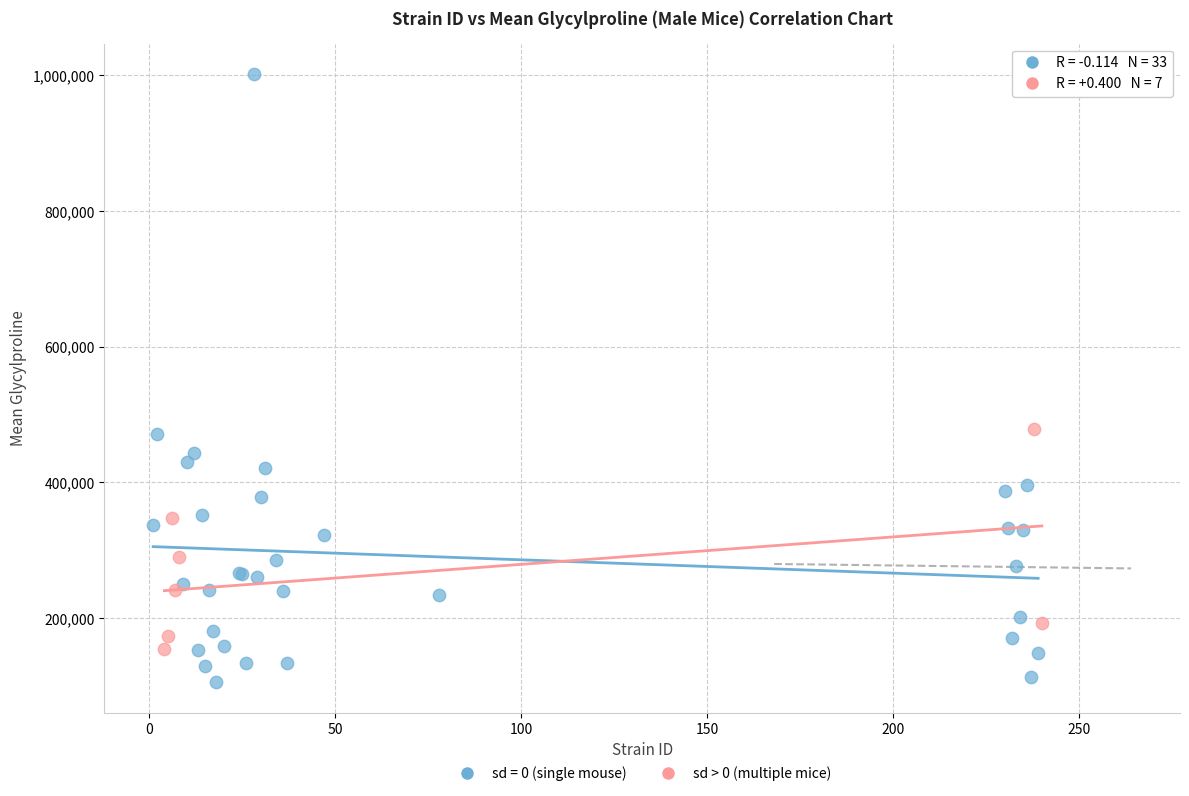

Which series reaches the minimum Y coordinate?

sd = 0 (single mouse)